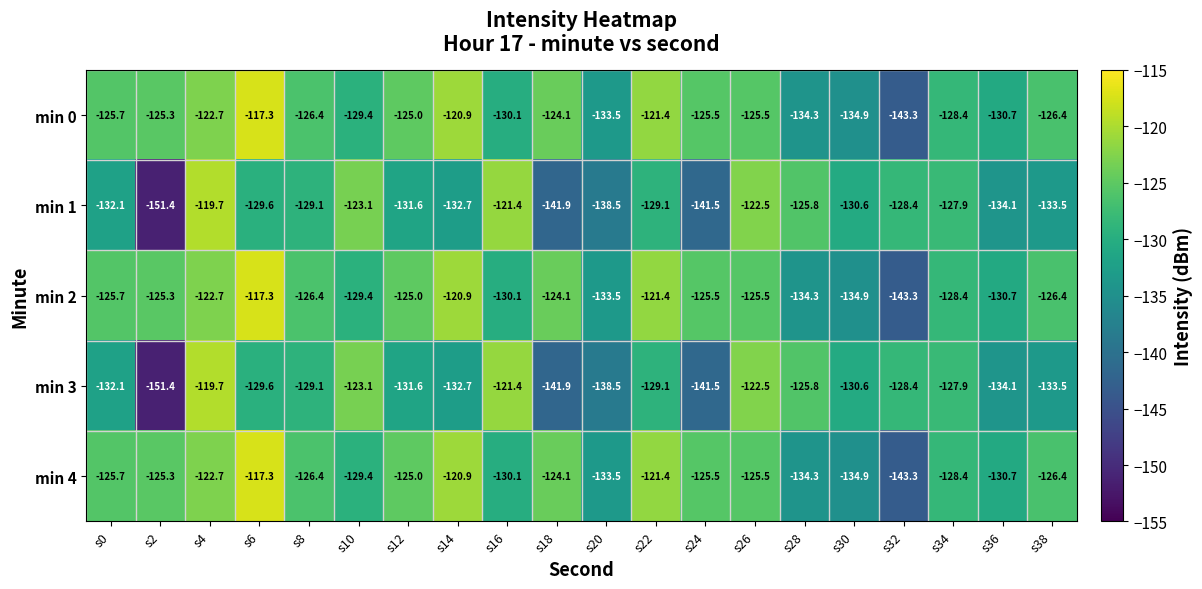

What value does the min 0 series have at s0?

-125.7